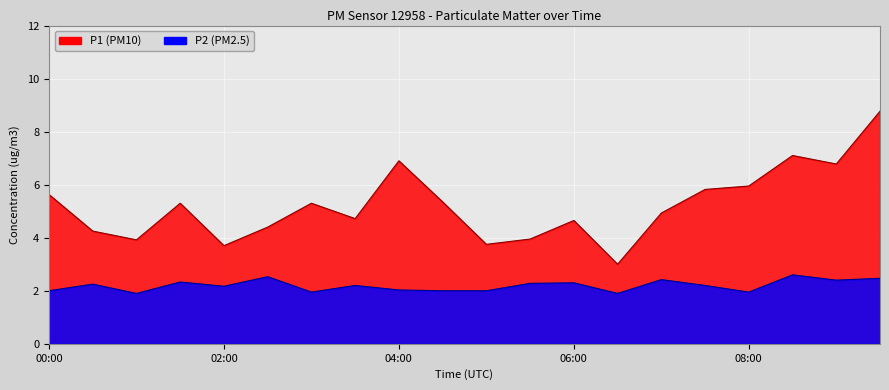

Which series has the largest total across all categories?

P1